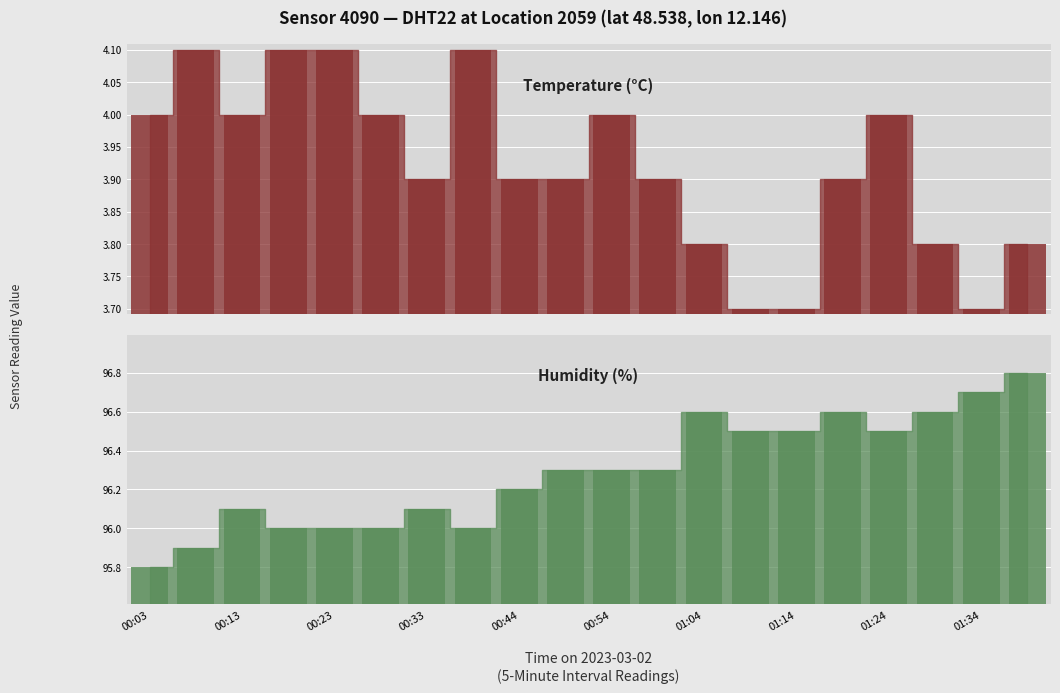

Rank the series at 00:13 from highest to lowest value.

Humidity (%) bar, Temperature (°C) bar